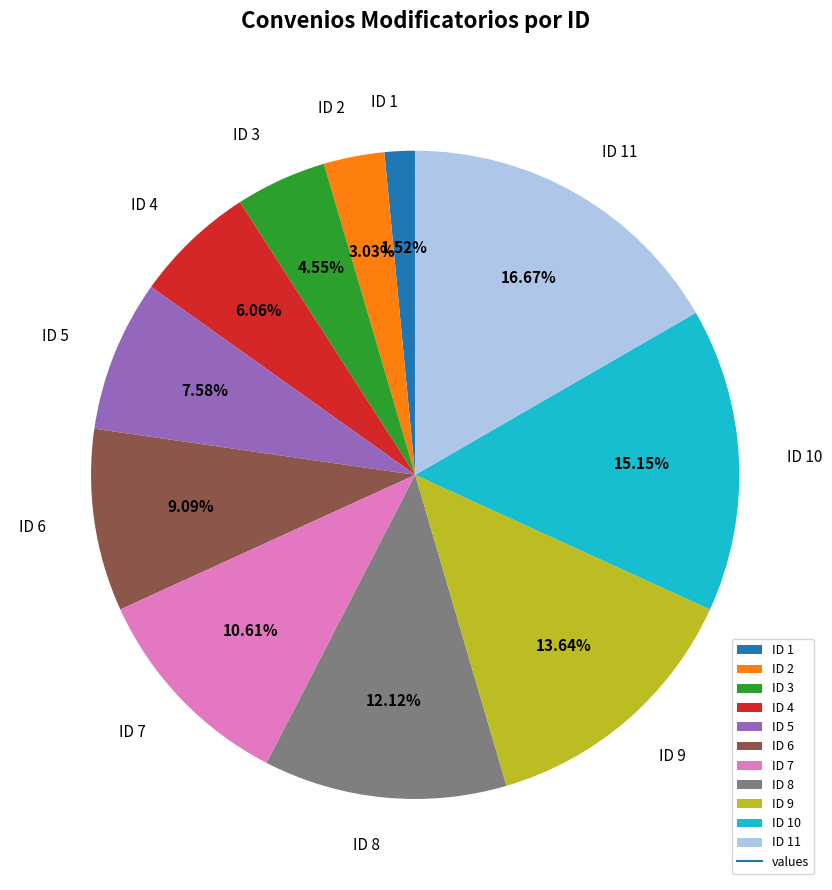

What is the smallest slice in the pie chart?

ID 1